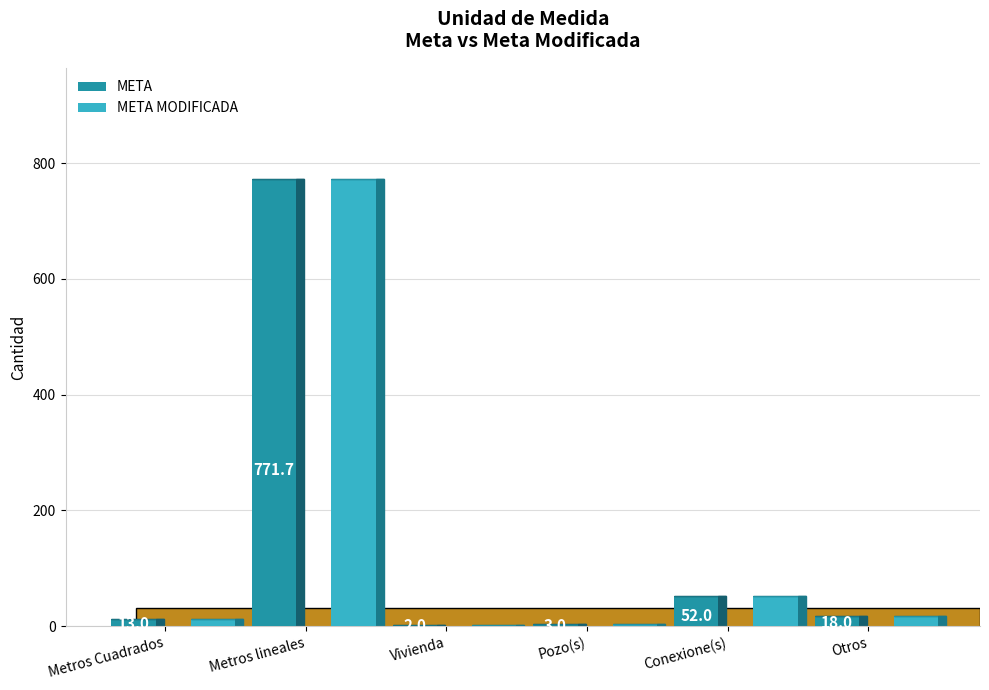

The META series shows 59.5 at Conexione(s). True or false?

False